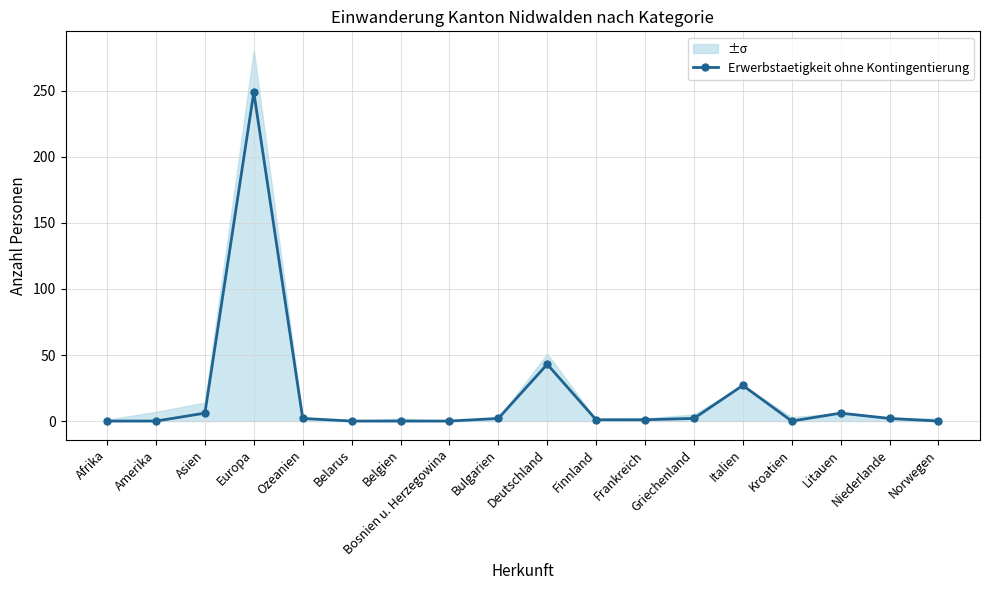

What is the label of the 13th point from the right?

Belarus